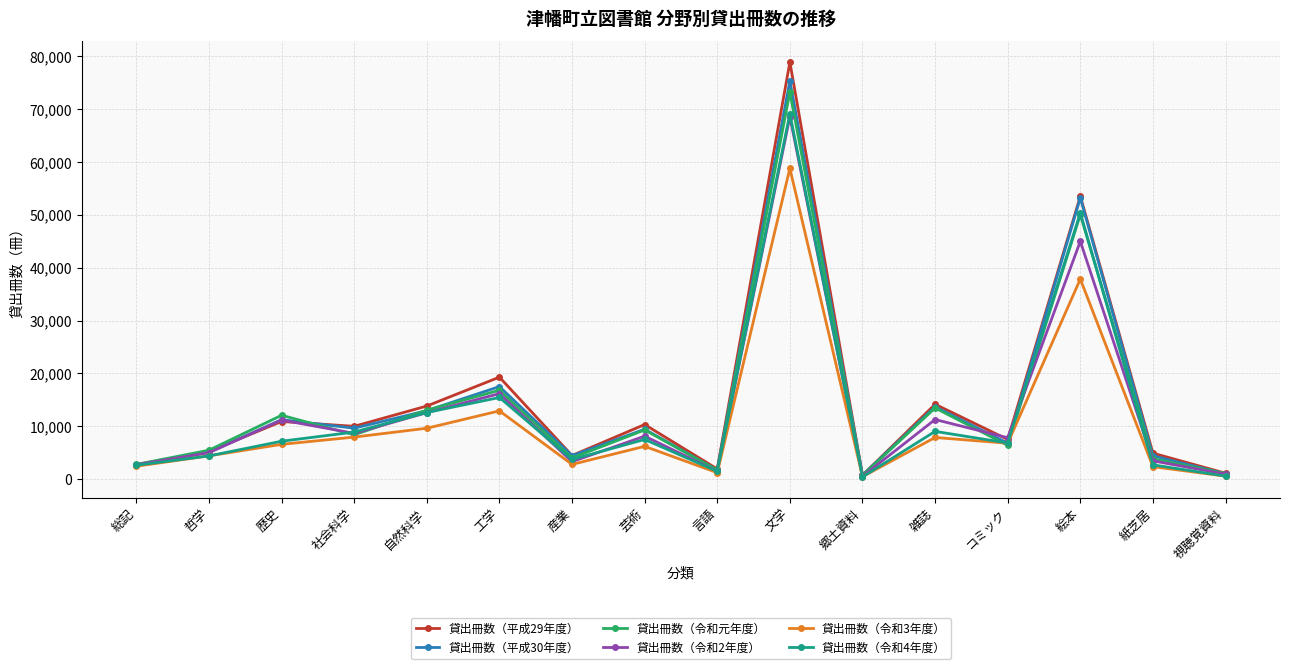

Is it true that 貸出冊数（令和4年度） equals 12604 at 自然科学?

True